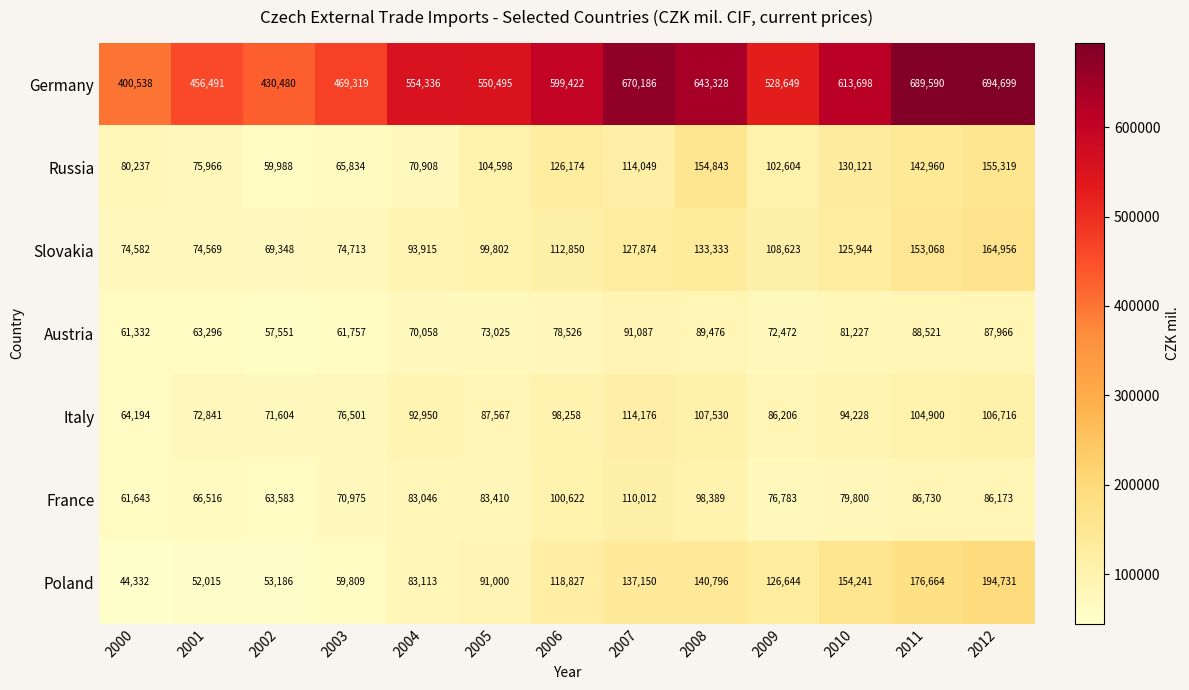

True or false: Slovakia has a value of 70258 at 2012.

False